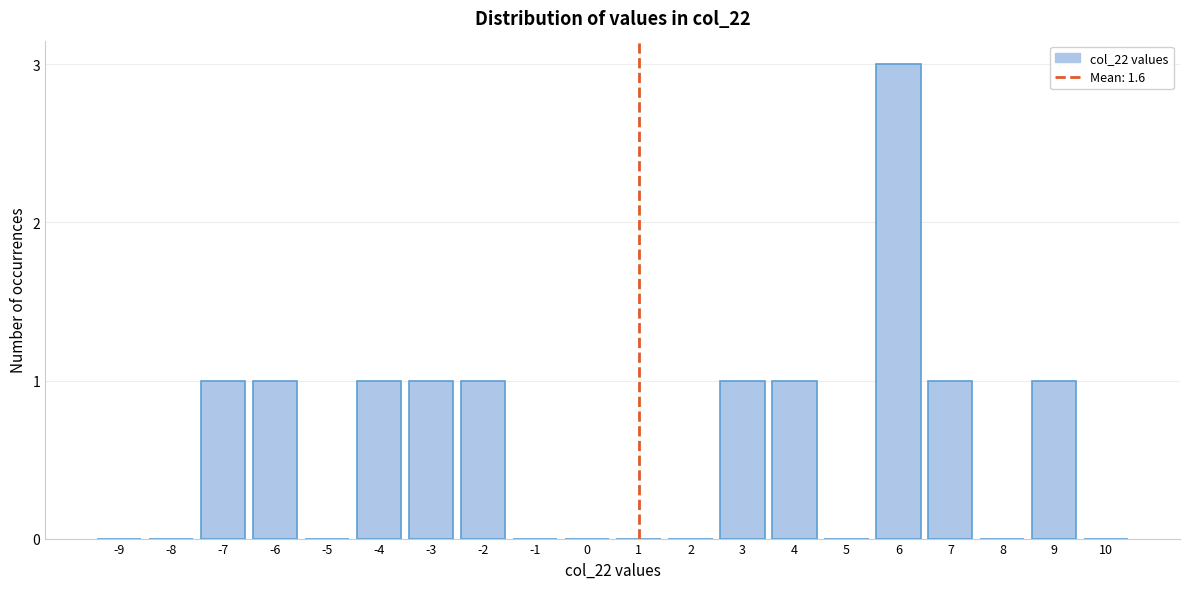

Reading left to right, extract all data points from this chart.

-9=0	-8=0	-7=1	-6=1	-5=0	-4=1	-3=1	-2=1	-1=0	0=0	1=0	2=0	3=1	4=1	5=0	6=3	7=1	8=0	9=1	10=0